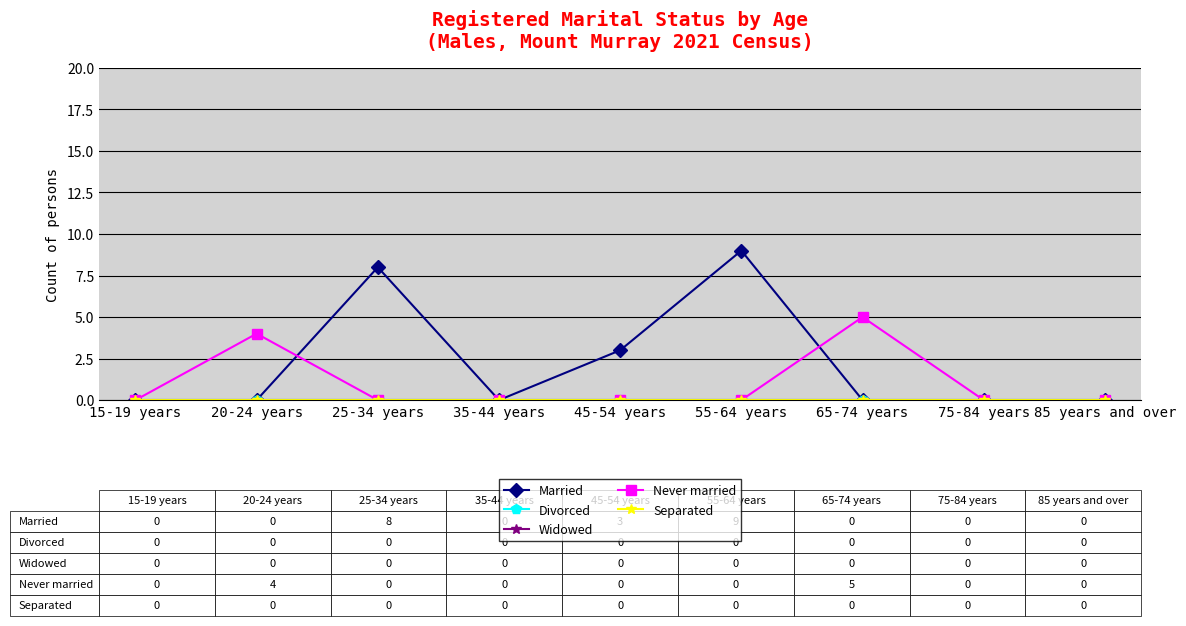

What is the difference between the maximum and second lowest values in the Married series?

9